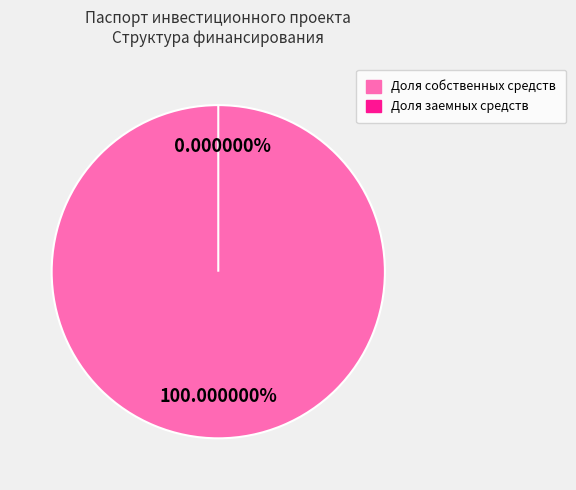

Is it true that Доля собственных средств is 99% of the pie?

False